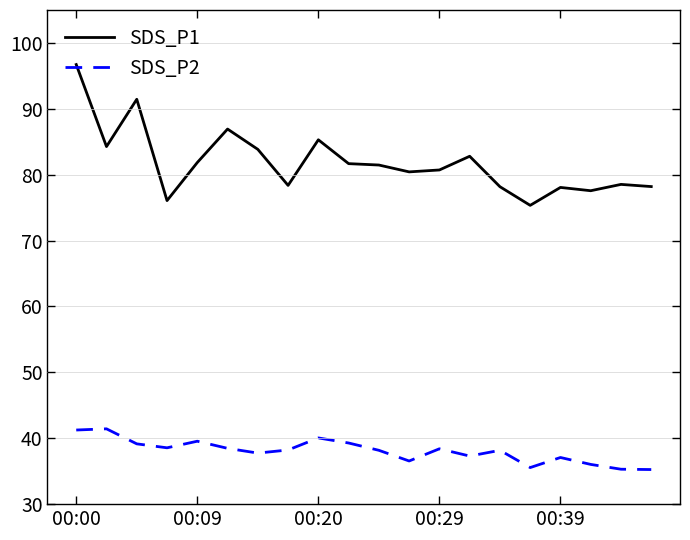

Rank the series by their maximum value, from highest to lowest.

SDS_P1, SDS_P2